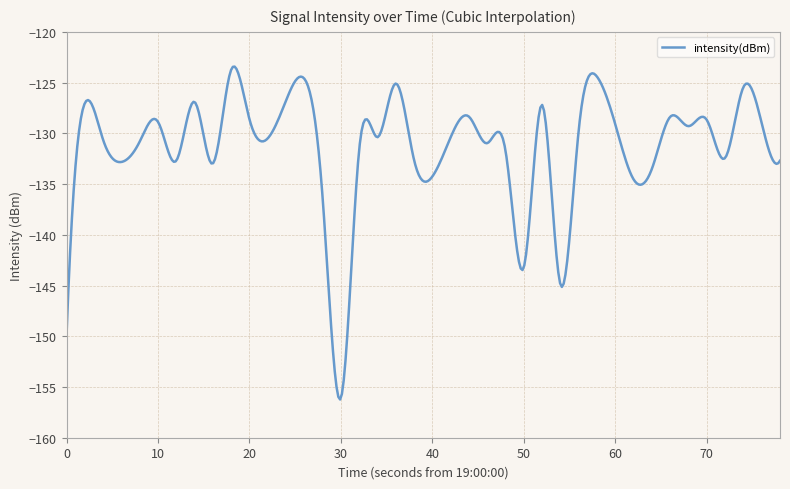

What is the maximum value shown in the chart?

-123.4